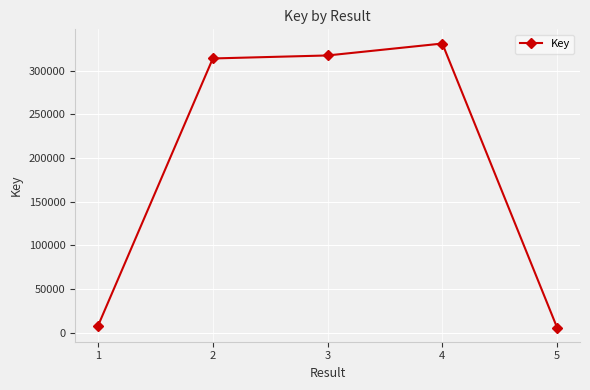

True or false: there are more than 0 points higher than both neighbors.

True